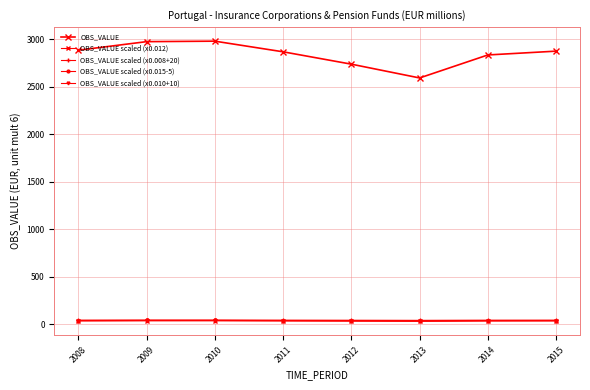

Where is OBS_VALUE scaled (x0.008+20) nearest to the value 42?

2012